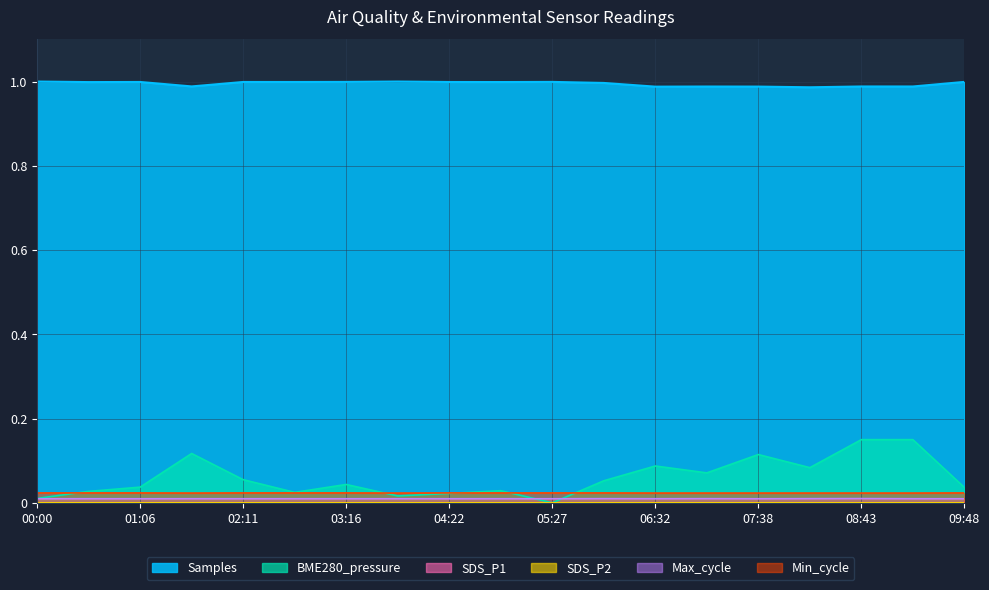

Reading left to right, what are all the values shown in this chart?

Samples: 1.0	1.0	1.0	1.0	1.0	1.0	1.0	1.0	1.0	1.0	1.0	1.0	1.0	1.0	1.0	1.0	1.0	1.0	1.0
SDS_P1: 0.0	0.0	0.0	0.0	0.0	0.0	0.0	0.0	0.0	0.0	0.0	0.0	0.0	0.0	0.0	0.0	0.0	0.0	0.0
SDS_P2: 0.0	0.0	0.0	0.0	0.0	0.0	0.0	0.0	0.0	0.0	0.0	0.0	0.0	0.0	0.0	0.0	0.0	0.0	0.0
BME280_pressure: 0.0	0.0	0.0	0.1	0.1	0.0	0.0	0.0	0.0	0.0	0.0	0.1	0.1	0.1	0.1	0.1	0.1	0.1	0.0
Max_cycle: 0.0	0.0	0.0	0.0	0.0	0.0	0.0	0.0	0.0	0.0	0.0	0.0	0.0	0.0	0.0	0.0	0.0	0.0	0.0
Min_cycle: 0.0	0.0	0.0	0.0	0.0	0.0	0.0	0.0	0.0	0.0	0.0	0.0	0.0	0.0	0.0	0.0	0.0	0.0	0.0